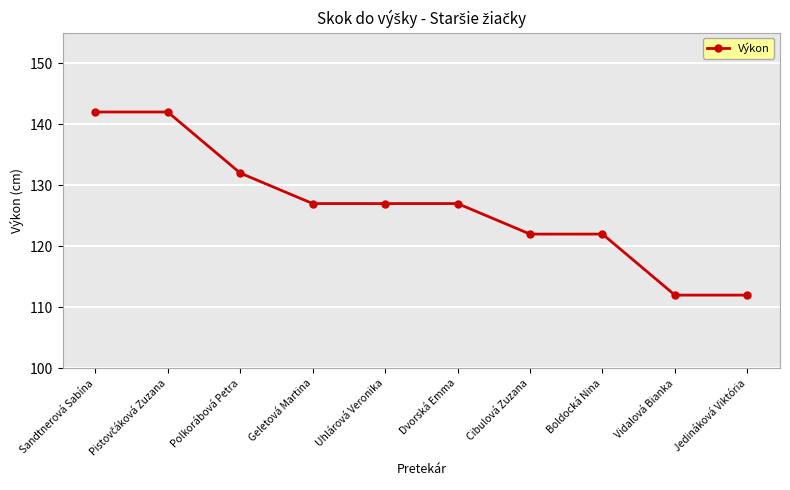

The chart shows a value of 122 at Cibulová Zuzana. True or false?

True